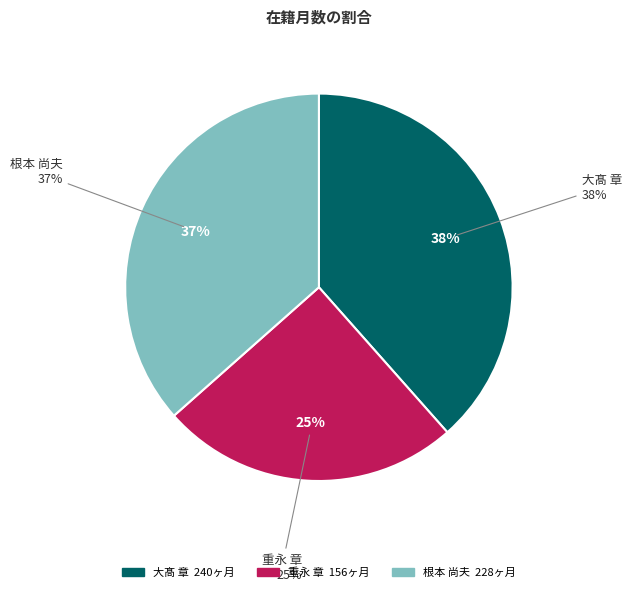

Count the number of slices in the pie.

3